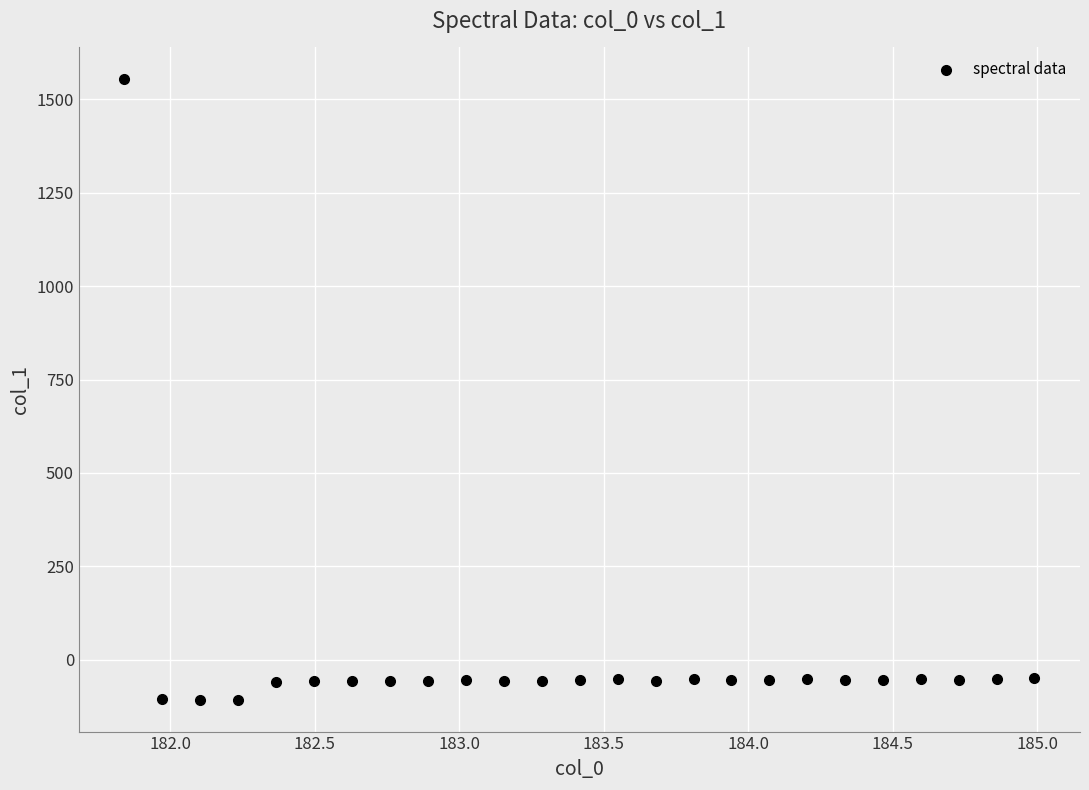

What is the range of X values (max minus min)?

3.1